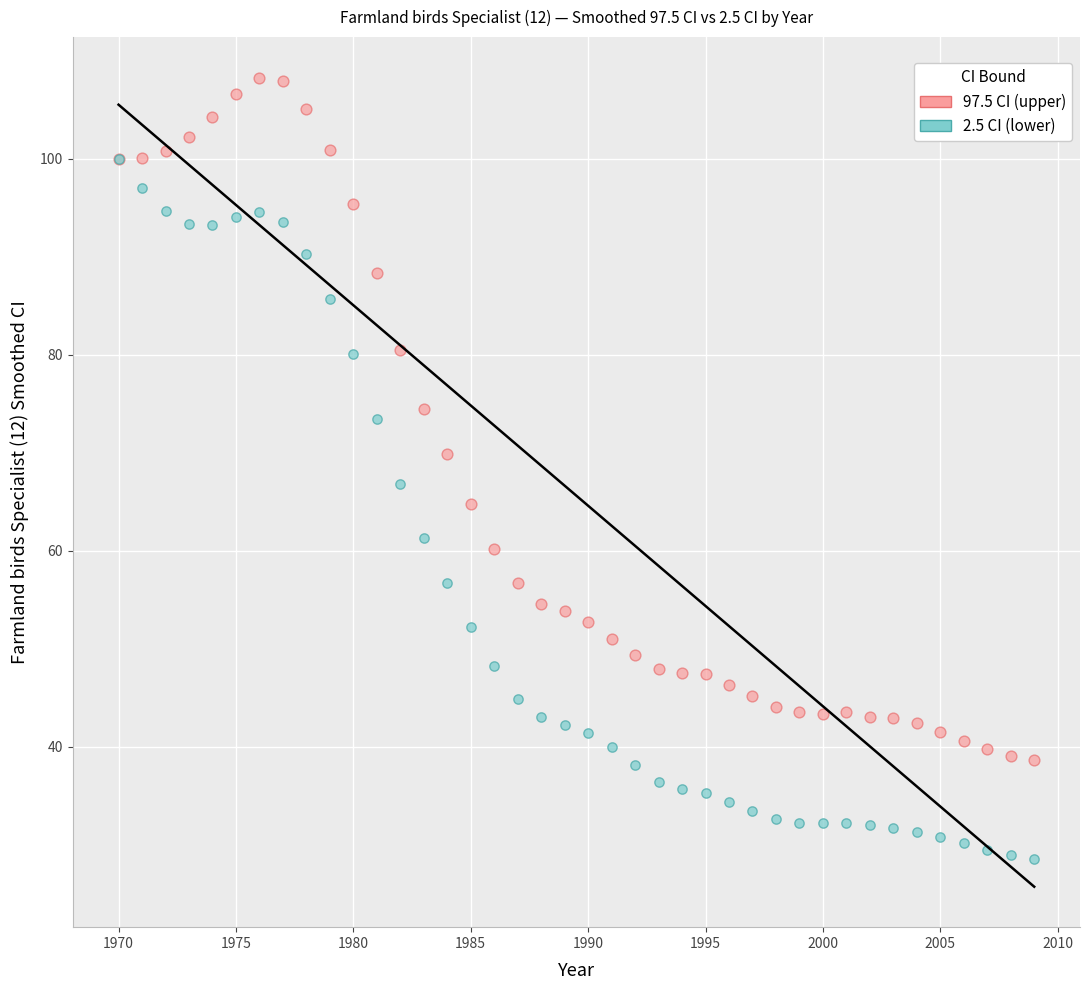

Which series contains the lowest Y value?

2.5 CI (lower)